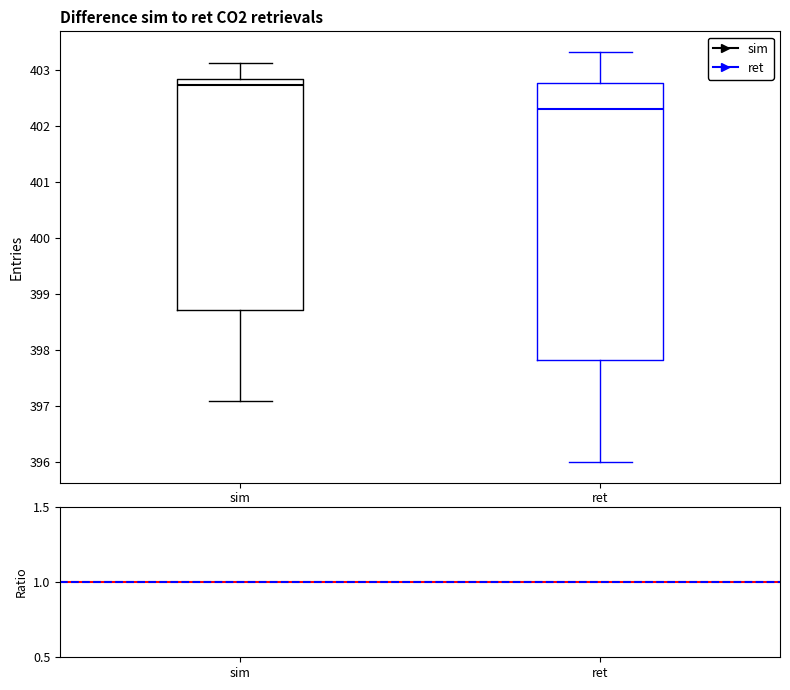

Where does the upper whisker of the box for ret end on the y-axis? The values are not printed on the chart, so give them approximately, as read against the axis.

403.3